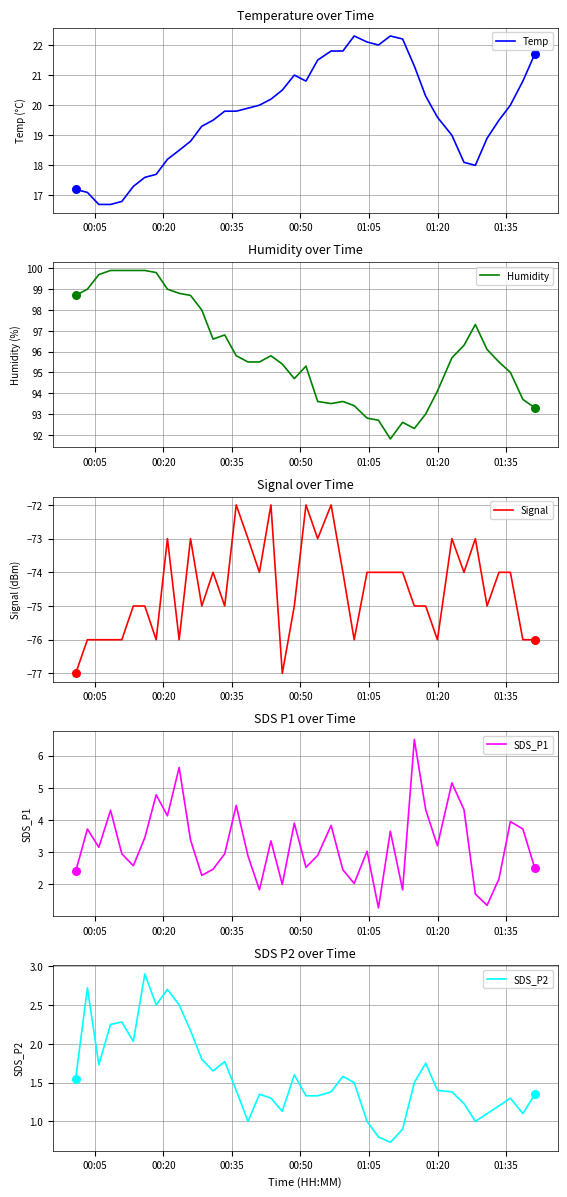

Which series contains the lowest Y value?

Signal